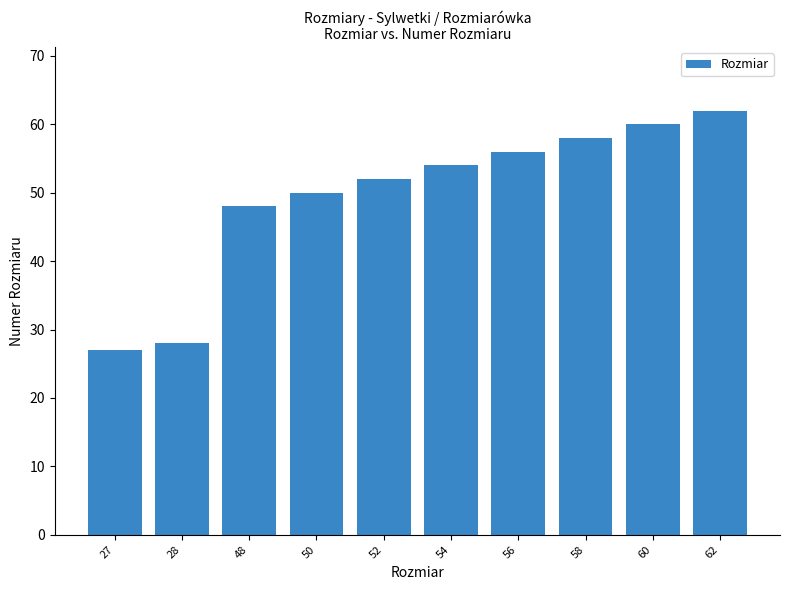

Reading left to right, what are all the values shown in this chart?

27	28	48	50	52	54	56	58	60	62